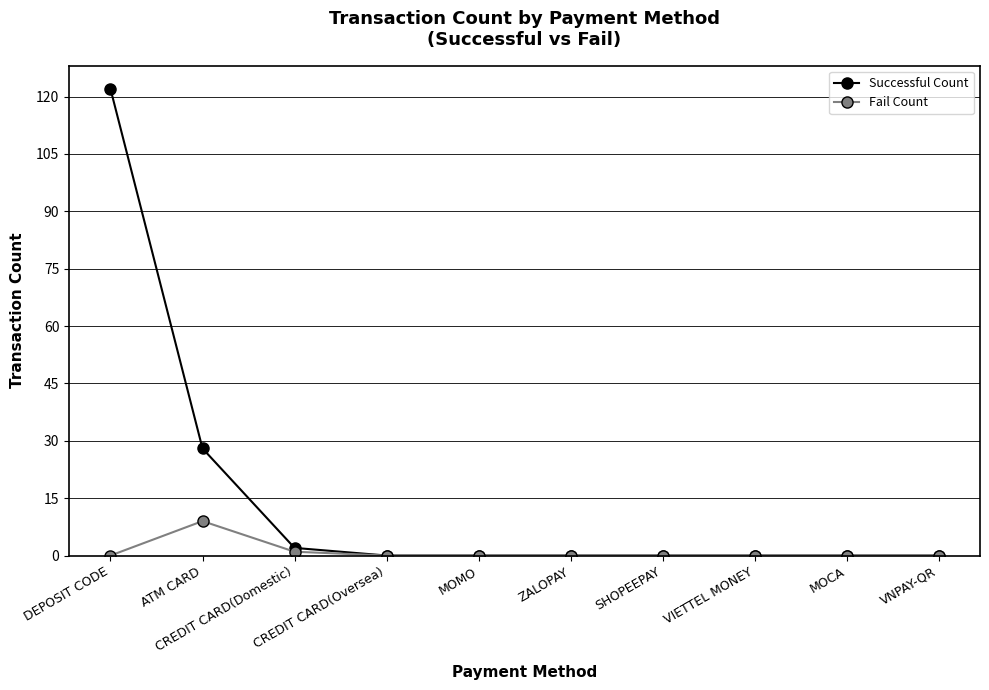

Reading right to left, transcribe all the data shown in this chart.

Successful Count: VNPAY-QR=0	MOCA=0	VIETTEL MONEY=0	SHOPEEPAY=0	ZALOPAY=0	MOMO=0	CREDIT CARD(Oversea)=0	CREDIT CARD(Domestic)=2	ATM CARD=28	DEPOSIT CODE=122
Fail Count: VNPAY-QR=0	MOCA=0	VIETTEL MONEY=0	SHOPEEPAY=0	ZALOPAY=0	MOMO=0	CREDIT CARD(Oversea)=0	CREDIT CARD(Domestic)=1	ATM CARD=9	DEPOSIT CODE=0